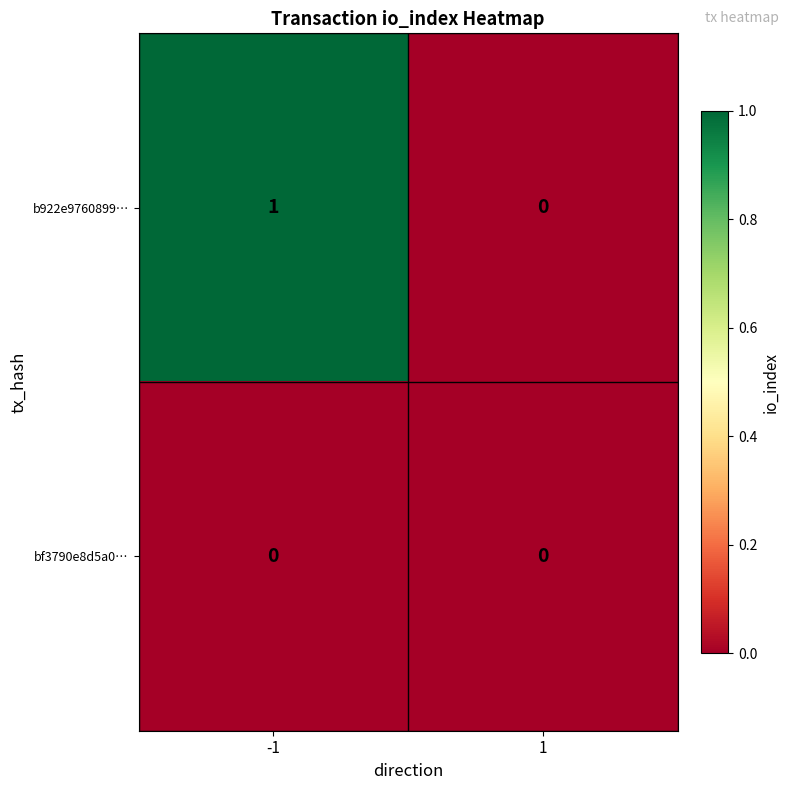

Which series has the largest total across all categories?

b922e9760899…